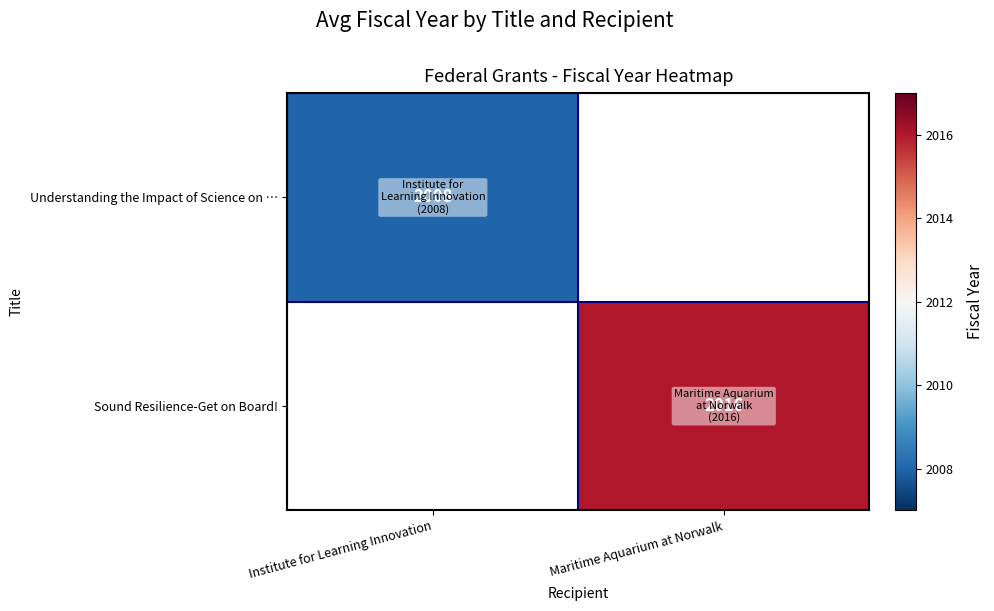

The value of Understanding the Impact of Science on … at Institute for Learning Innovation is 2008. True or false?

True